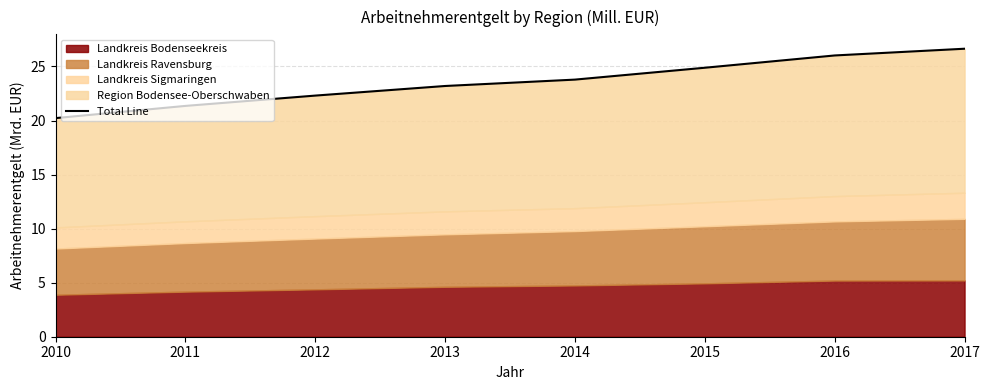

True or false: the data has more than 0 interior local peaks.

False